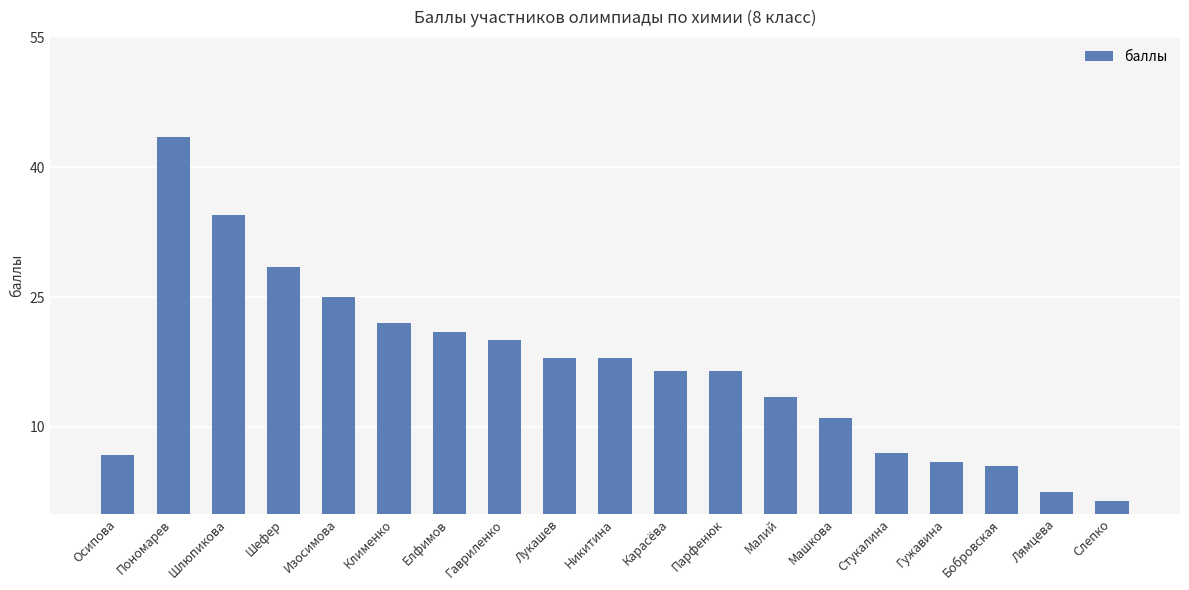

Reading right to left, extract all data points from this chart.

Слепко=1.5	Лямцева=2.5	Бобровская=5.5	Гужавина=6.0	Стукалина=7.0	Машкова=11.0	Малий=13.5	Парфенюк=16.5	Карасёва=16.5	Никитина=18.0	Лукашев=18.0	Гавриленко=20.0	Елфимов=21.0	Клименко=22.0	Изосимова=25.0	Шефер=28.5	Шлюпикова=34.5	Пономарев=43.5	Осипова=6.8